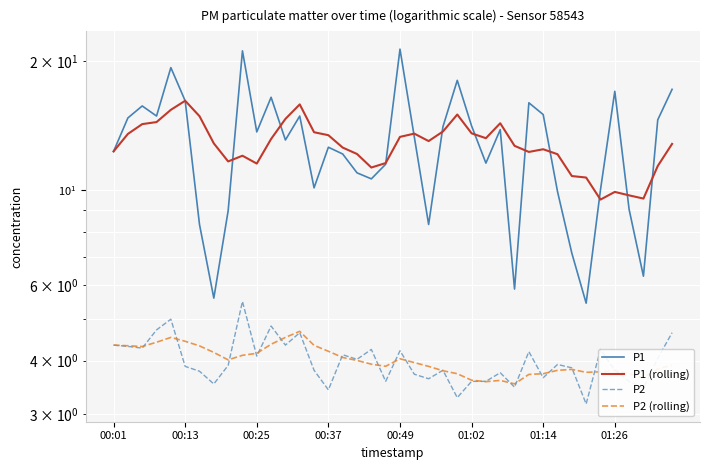

Is the value of P2 at 35 greater than the value of P2 (rolling) at 18?

No